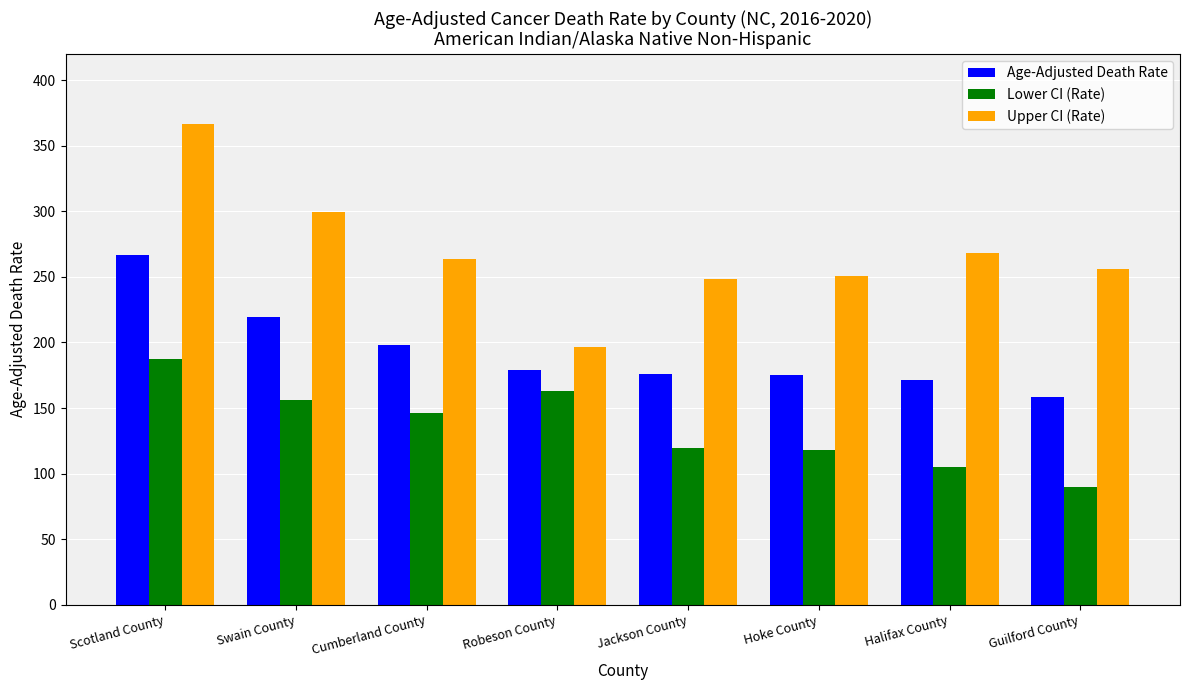

What is the total value across all series at Halifax County?

545.1